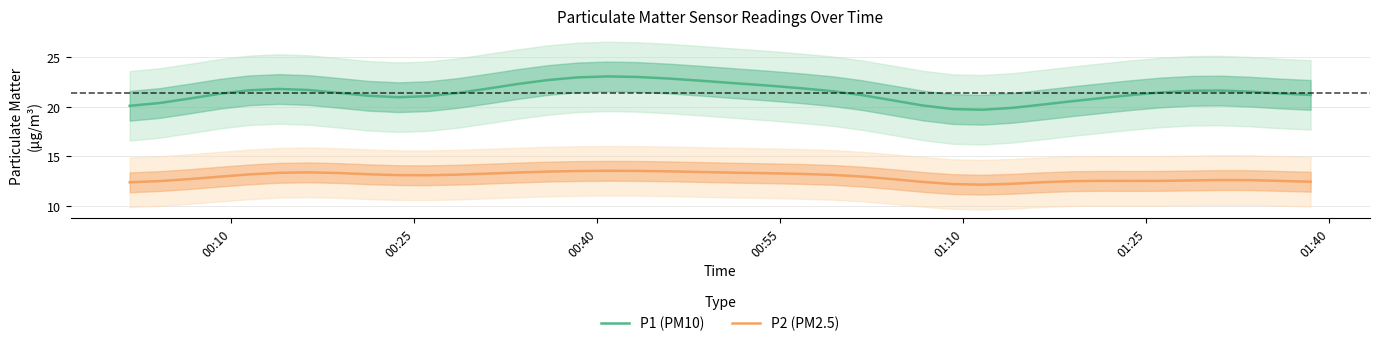

True or false: P1 (PM10) and P2 (PM2.5) cross at least once.

False